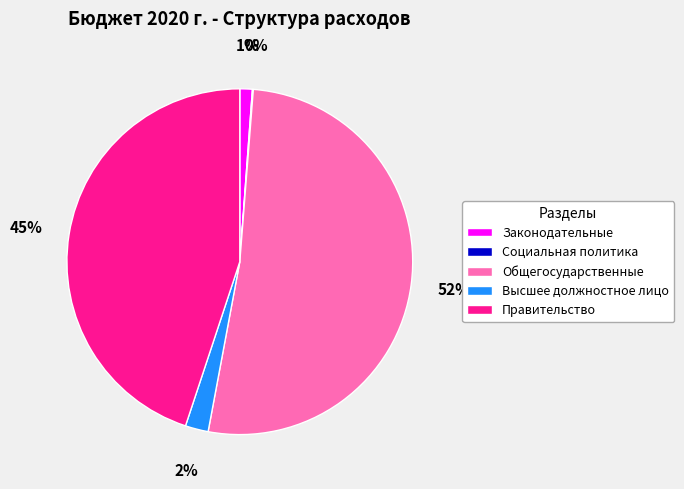

True or false: Законодательные accounts for 13% of the total.

False